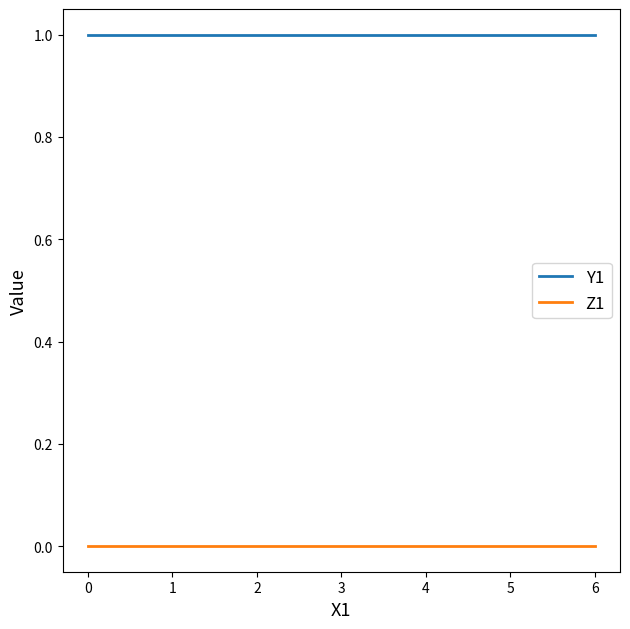

Reading left to right, what are all the values shown in this chart?

Y1: 1	1	1	1	1
Z1: 0	0	0	0	0